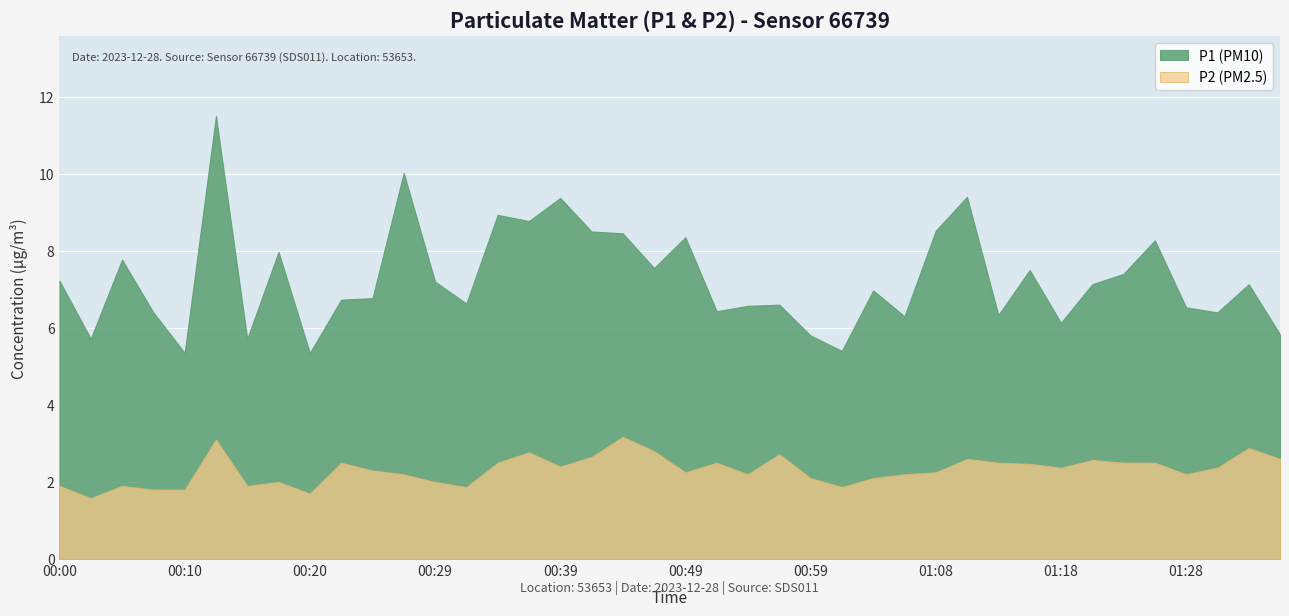

Which series changed the most between 00:20 and 00:46?

P1